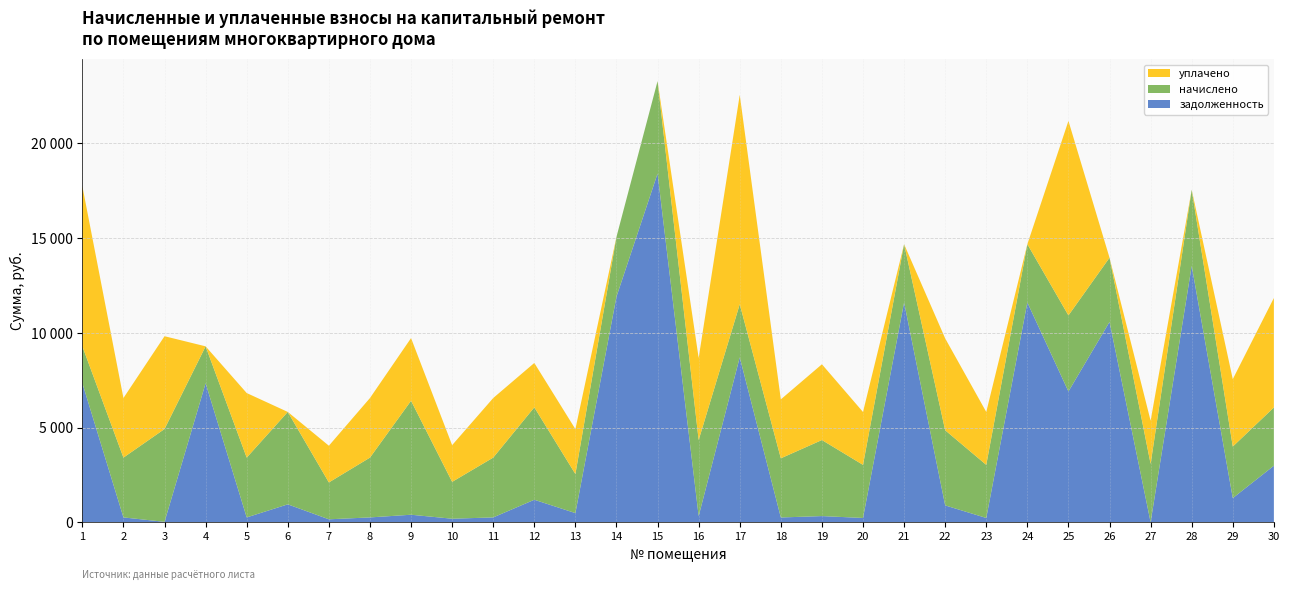

Reading left to right, transcribe all the data shown in this chart.

задолженность: 1=7344.5	2=260.0	3=27.2	4=7344.5	5=260.1	6=949.9	7=160.2	8=259.8	9=401.5	10=191.2	11=260.4	12=1192.2	13=488.0	14=11915.5	15=18412.6	16=330.4	17=8709.7	18=257.0	19=330.4	20=230.7	21=11607.4	22=894.0	23=230.7	24=11607.4	25=6908.8	26=10580.2	27=9.0	28=13542.2	29=1279.0	30=2988.5
начислено: 1=1945.9	2=3157.1	3=4898.9	4=1945.9	5=3157.1	6=4878.5	7=1945.9	8=3157.1	9=6015.4	10=1945.9	11=3157.1	12=4878.5	13=2061.6	14=3157.1	15=4878.5	16=4014.4	17=2803.2	18=3123.0	19=4014.4	20=2803.2	21=3075.4	22=3966.7	23=2803.2	24=3075.4	25=4014.4	26=3388.0	27=3075.4	28=4014.4	29=2721.6	30=3075.4
уплачено: 1=8453.0	2=3144.6	3=4898.9	4=0.0	5=3407.6	6=0.0	7=1938.2	8=3144.6	9=3308.4	10=1938.2	11=3144.6	12=2342.0	13=2371.7	14=0.0	15=0.0	16=4333.0	17=11052.1	18=3110.6	19=3998.4	20=2792.1	21=0.0	22=4848.5	23=2792.1	24=0.0	25=10266.4	26=0.0	27=2279.8	28=0.0	29=3557.8	30=5778.7